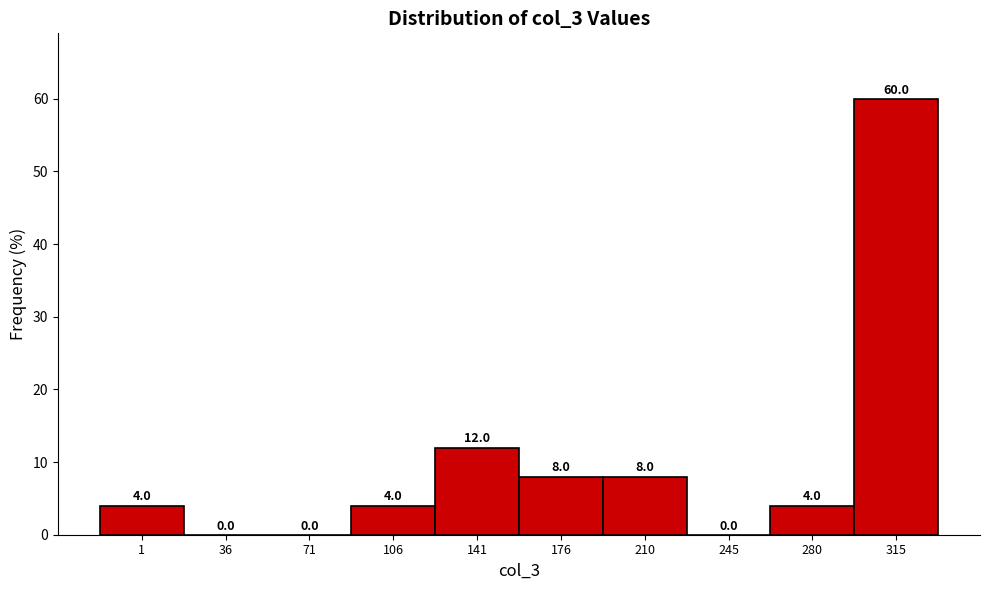

Reading left to right, what are all the values shown in this chart?

1=4	36=0	71=0	106=4	141=12	176=8	210=8	245=0	280=4	315=60